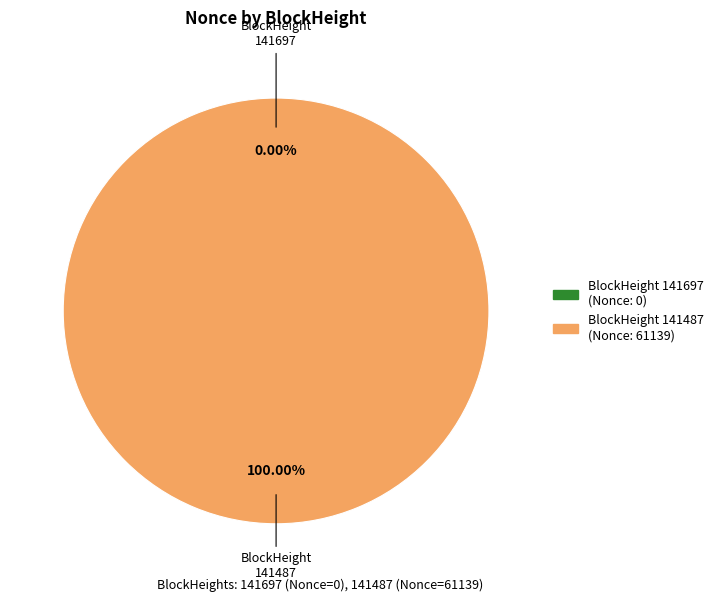

How many slices are in this pie chart?

2